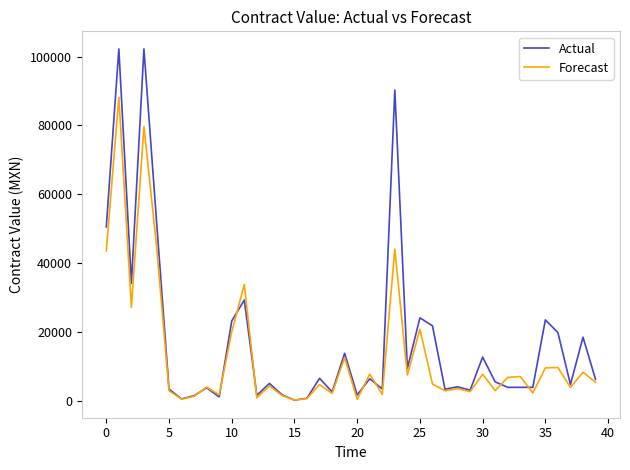

Is this an area chart (filled region under the line)?

No